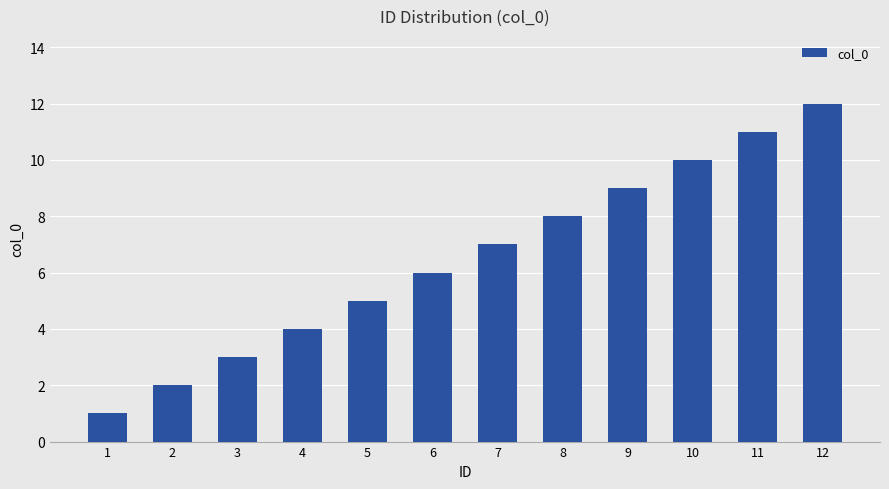

True or false: the data shows 1 at 1.

True